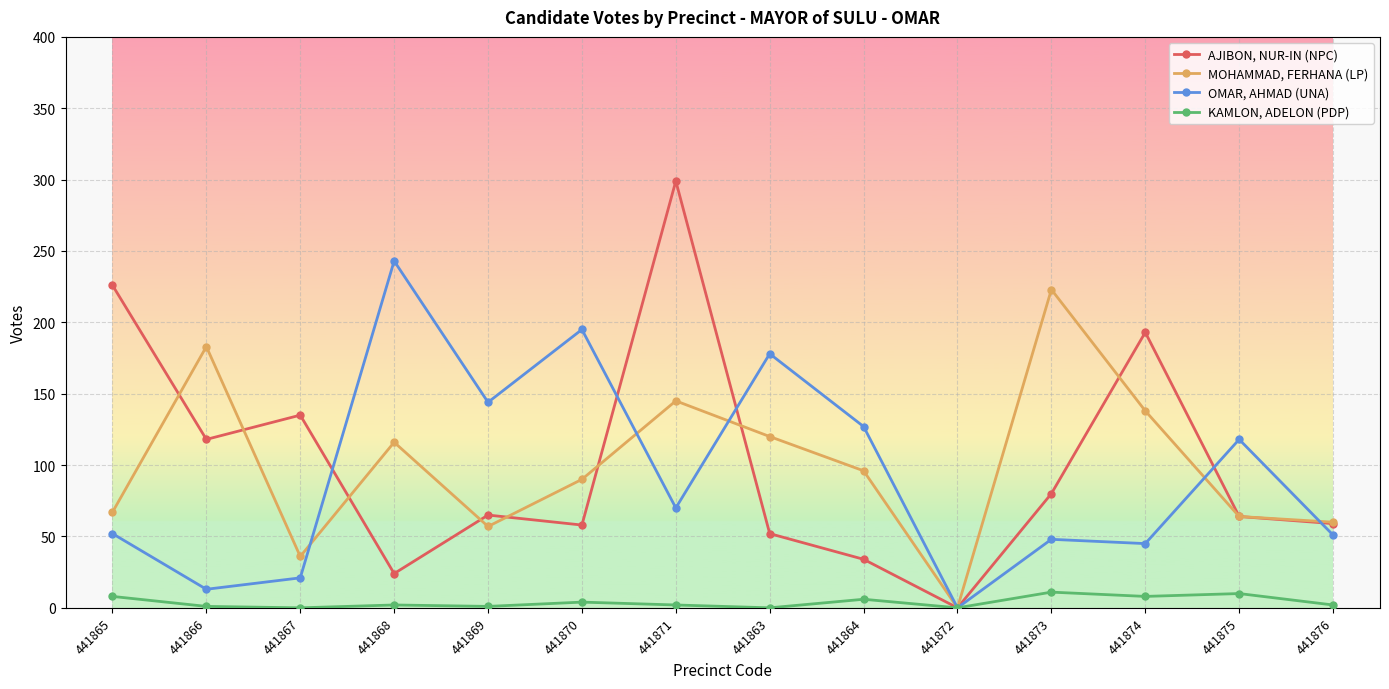

The MOHAMMAD, FERHANA (LP) series shows 67 at 441865. True or false?

True